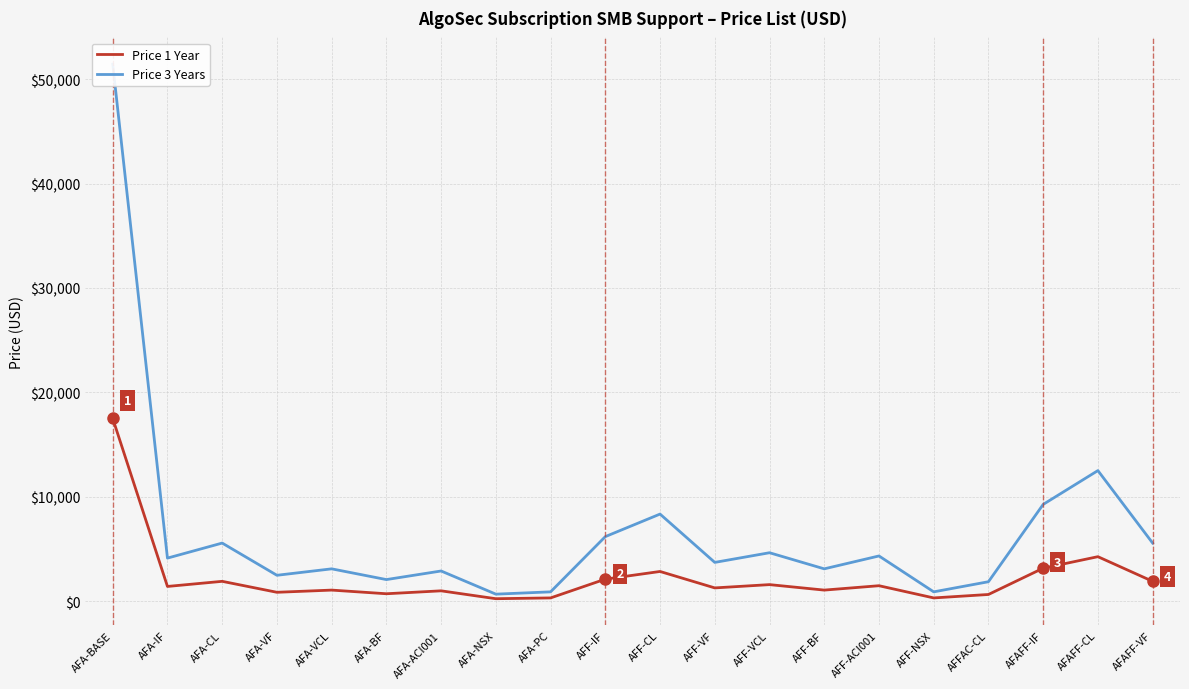

Does the chart have visible grid lines?

Yes